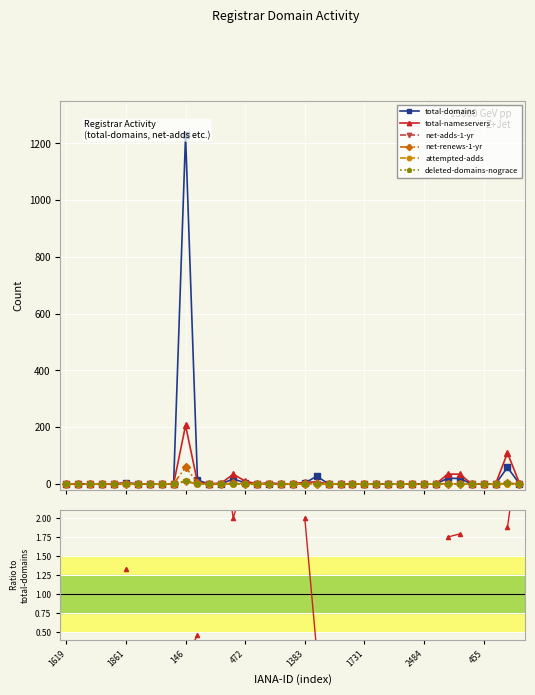

How many positive values does the total-nameservers series have?

13